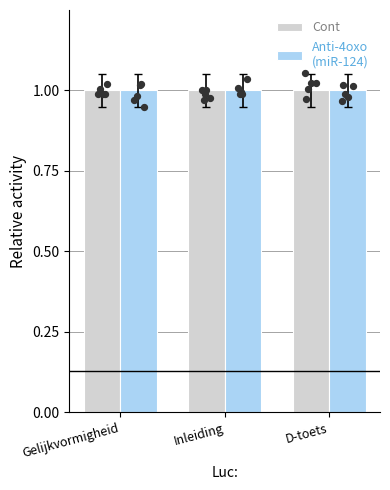

Which series has the largest total across all categories?

Anti-4oxo
(miR-124)